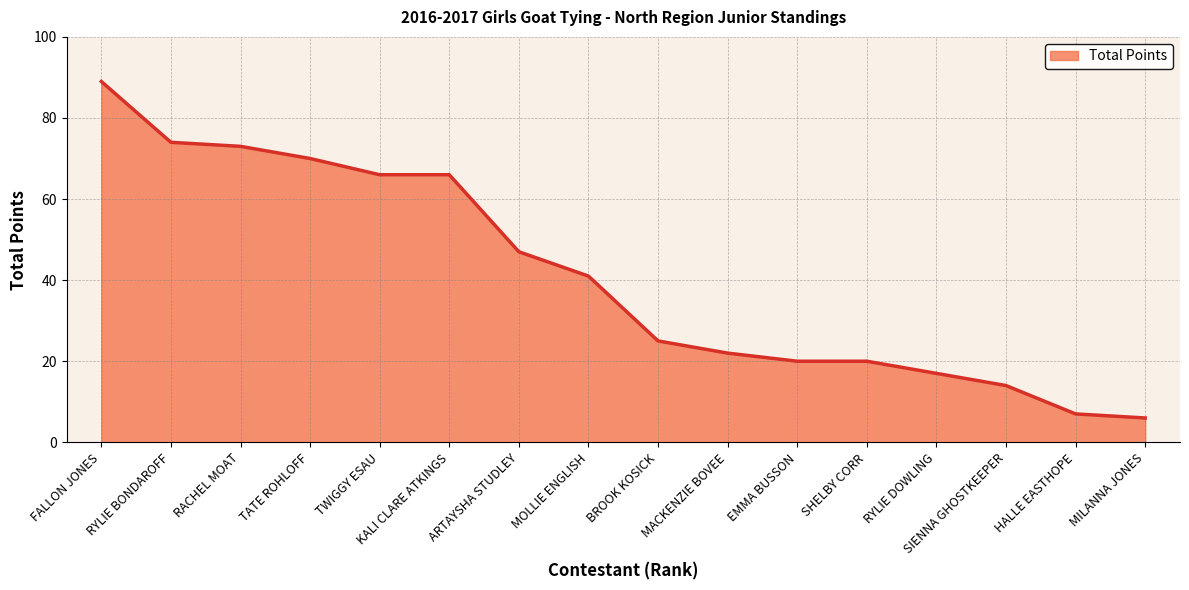

True or false: the data shows 70 at TATE ROHLOFF.

True